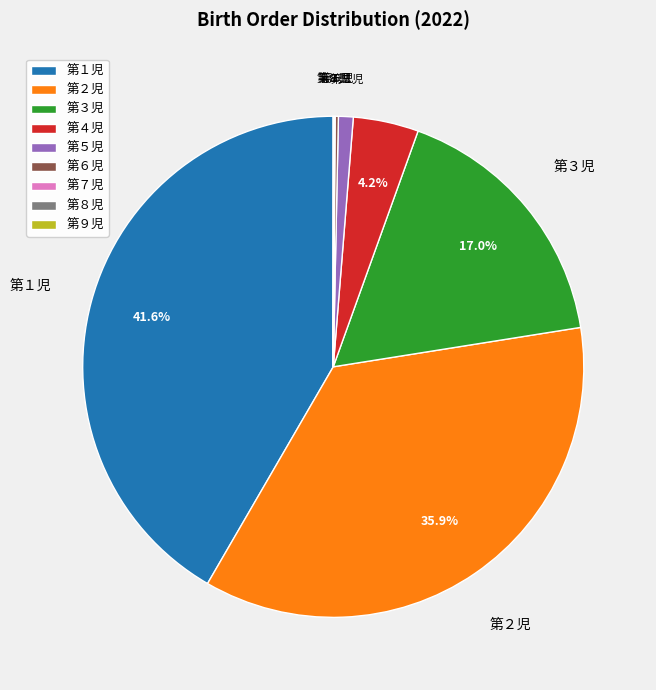

Which has a higher value, 第４児 or 第２児?

第２児